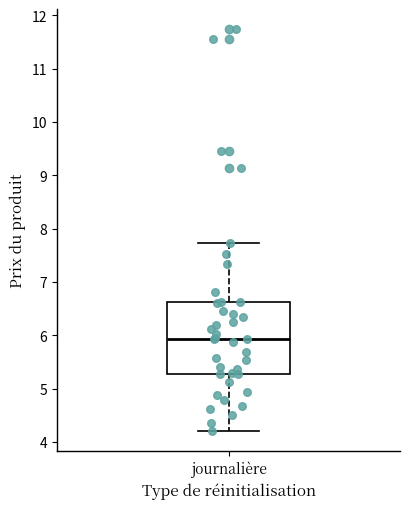

Read this box plot against the y-axis: the position of the median line, the range covered by the box, and the ends of both whiskers. The values are not printed on the chart, so give them approximately, as read against the axis.

median 5.9, box 5.3 to 6.6, whiskers 4.2 to 7.7